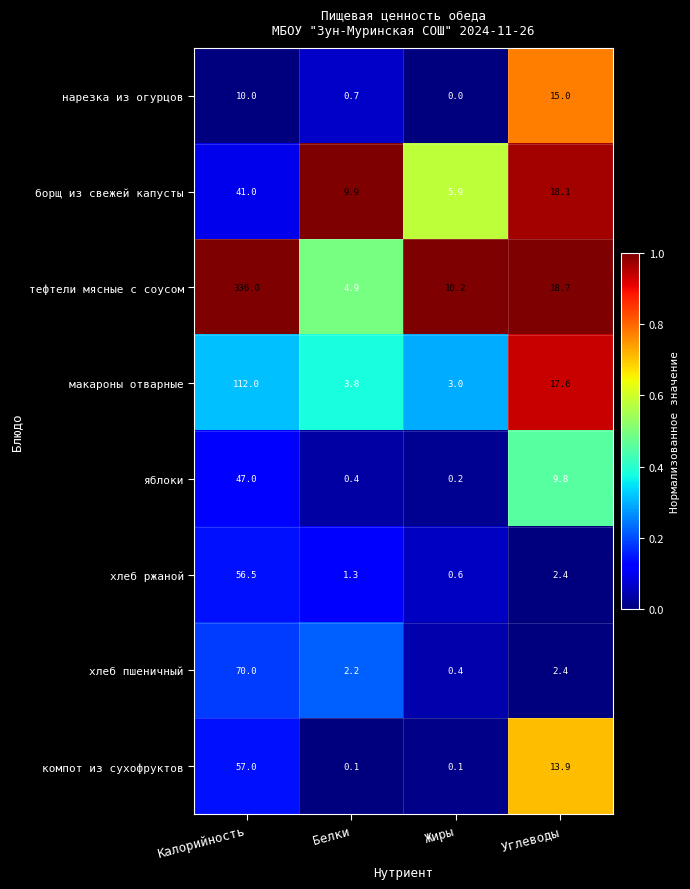

At which label does компот из сухофруктов first exceed 13?

Калорийность